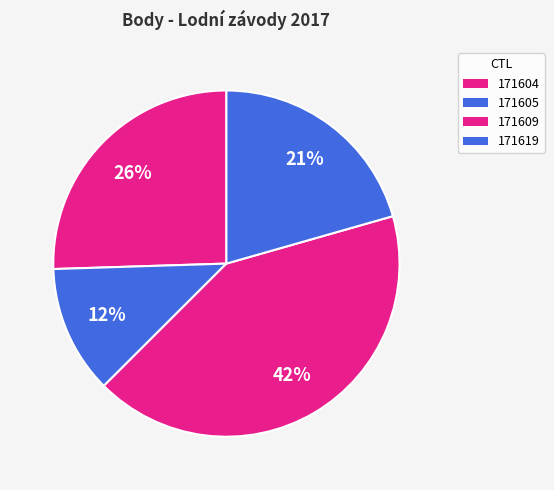

What is the ratio of the value at 171619 to the value at 171609?

0.5